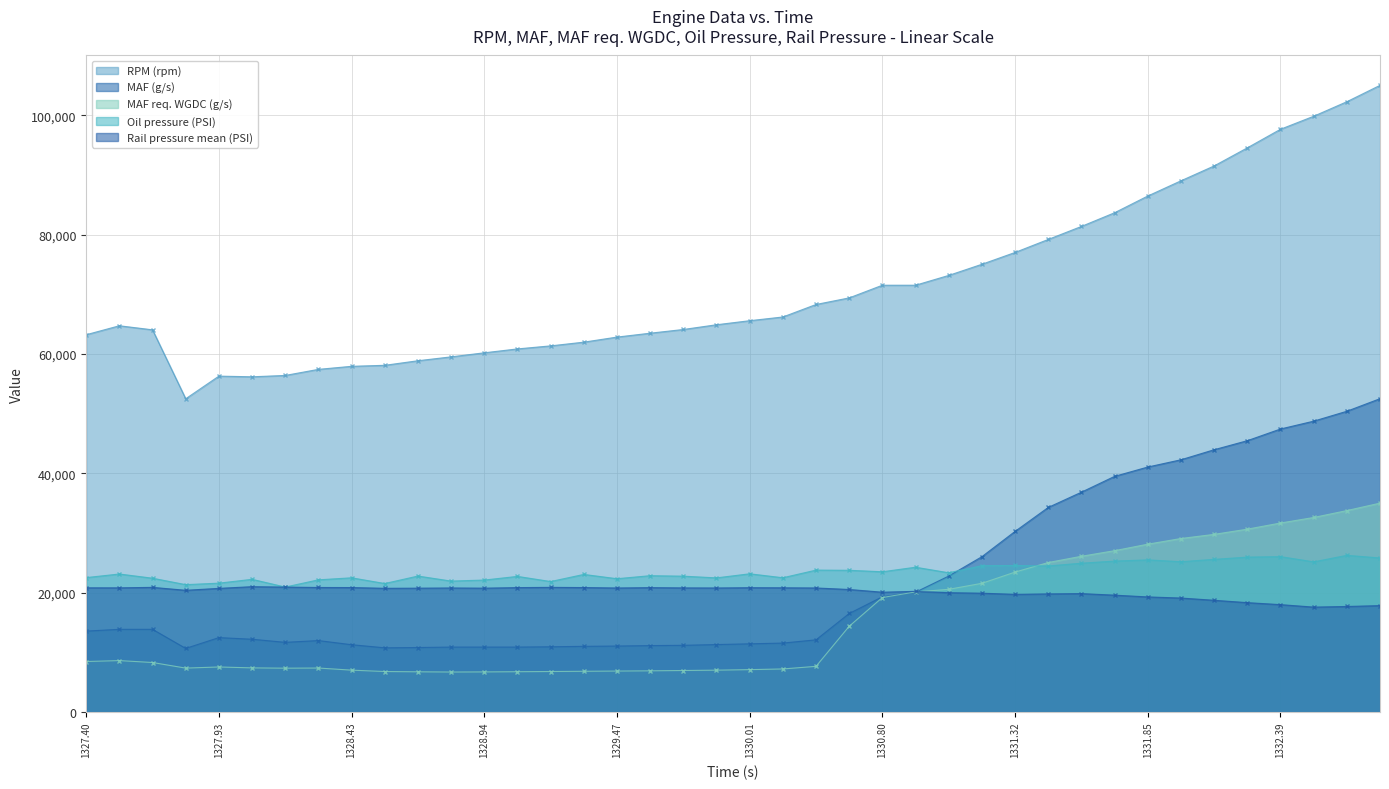

List the series in order of their peak value, highest first.

RPM (rpm), MAF (g/s), MAF req. WGDC (g/s), Oil pressure (PSI), Rail pressure mean (PSI)